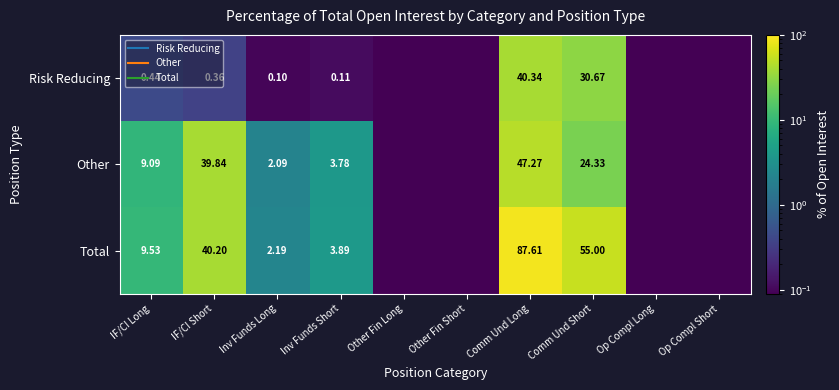

Rank the series by their maximum value, from lowest to highest.

Risk Reducing, Other, Total